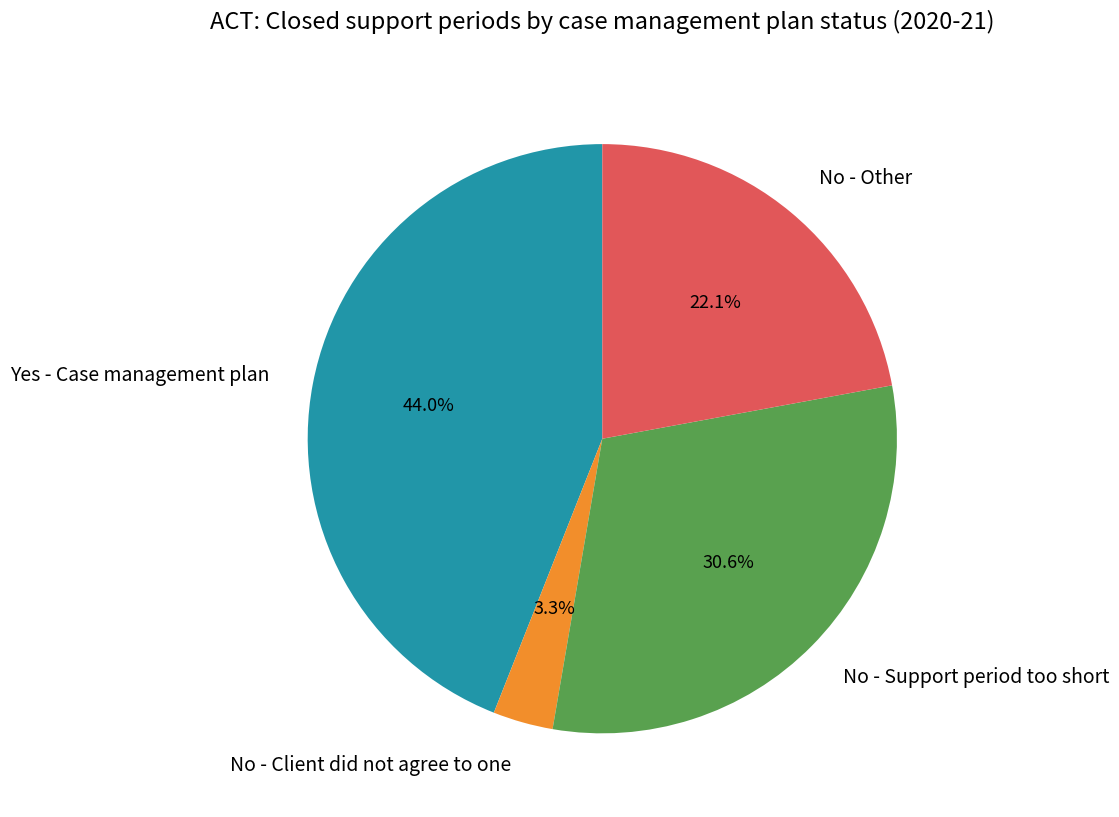

To the nearest percent, what is the combined percentage of No - Other and No - Client did not agree to one?

25%